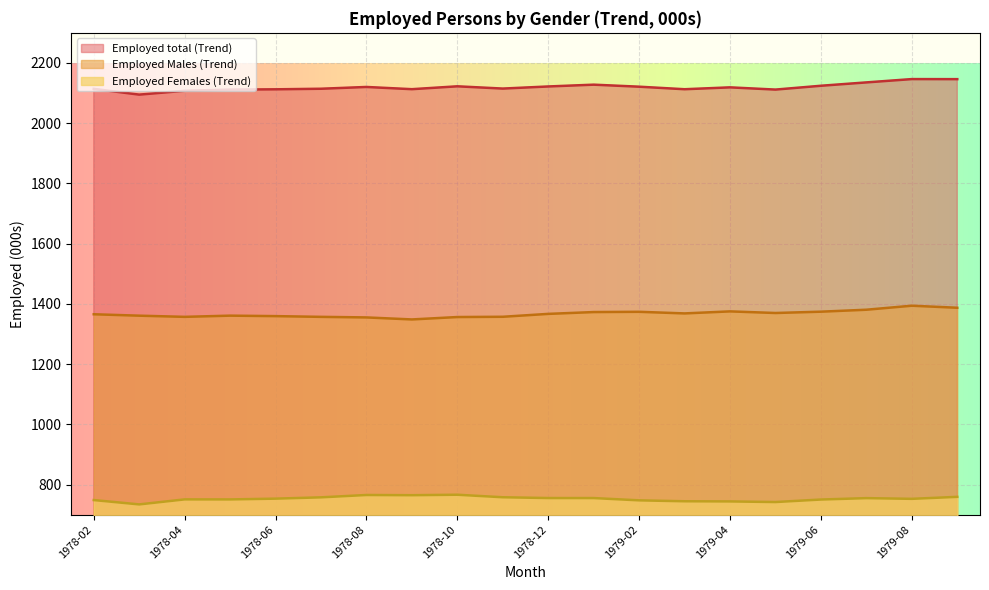

What is the difference between the maximum and minimum values in the Employed Males (Trend) series?

45.6